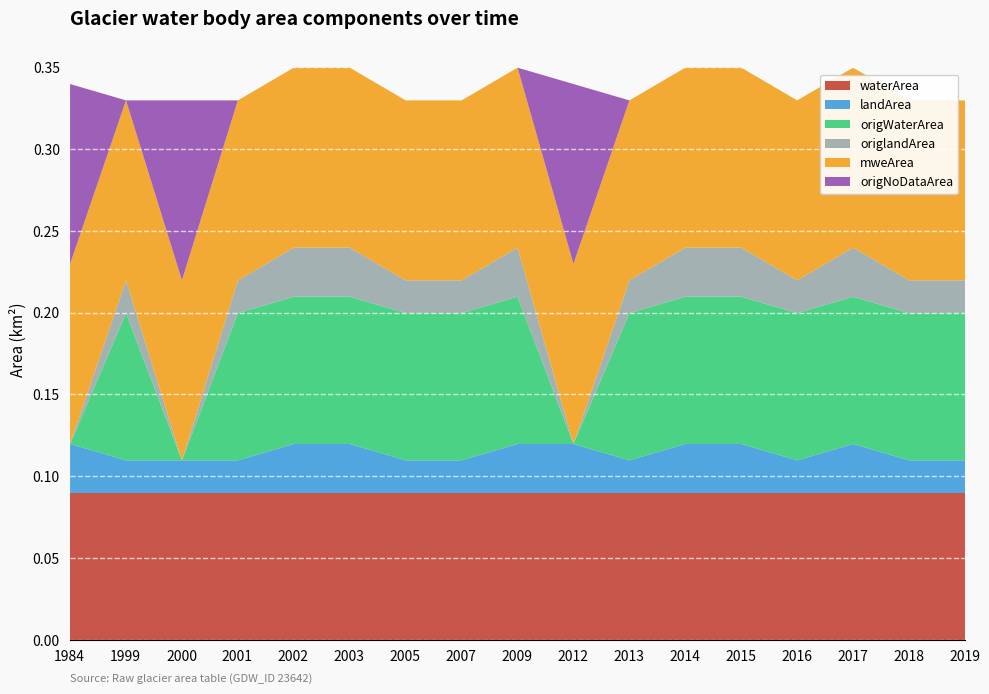

Which category has the highest value in the waterArea series?

1984